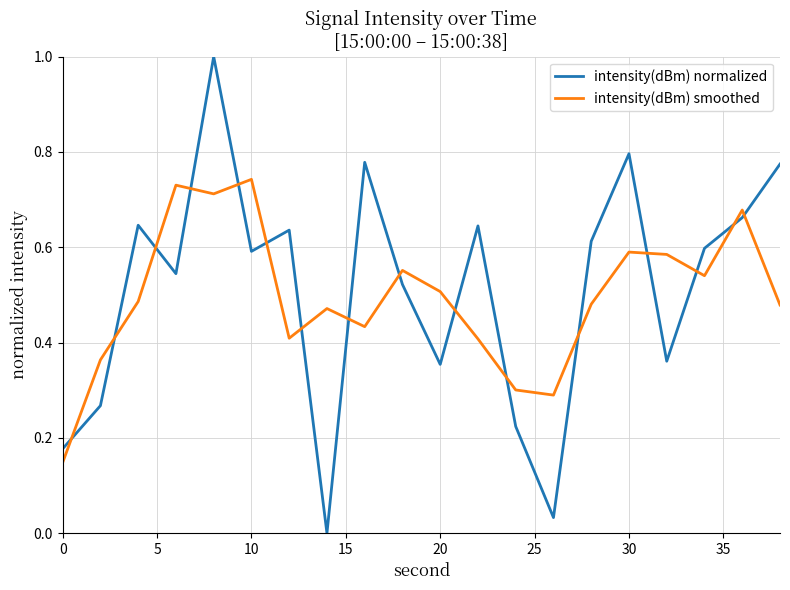

True or false: intensity(dBm) normalized and intensity(dBm) smoothed cross at least once.

True